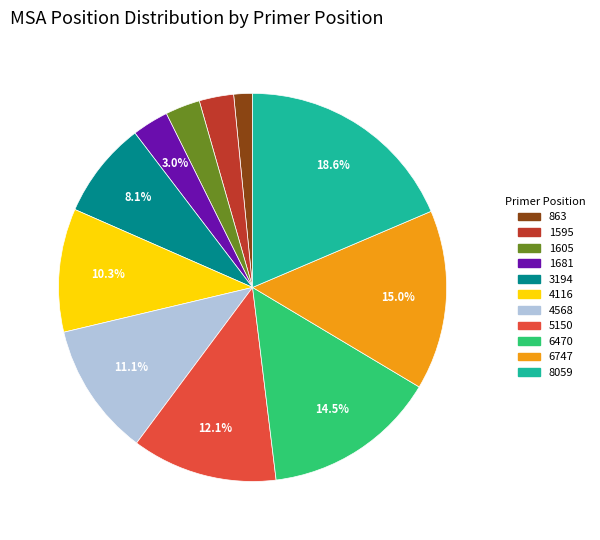

Is there a majority slice in this chart?

No